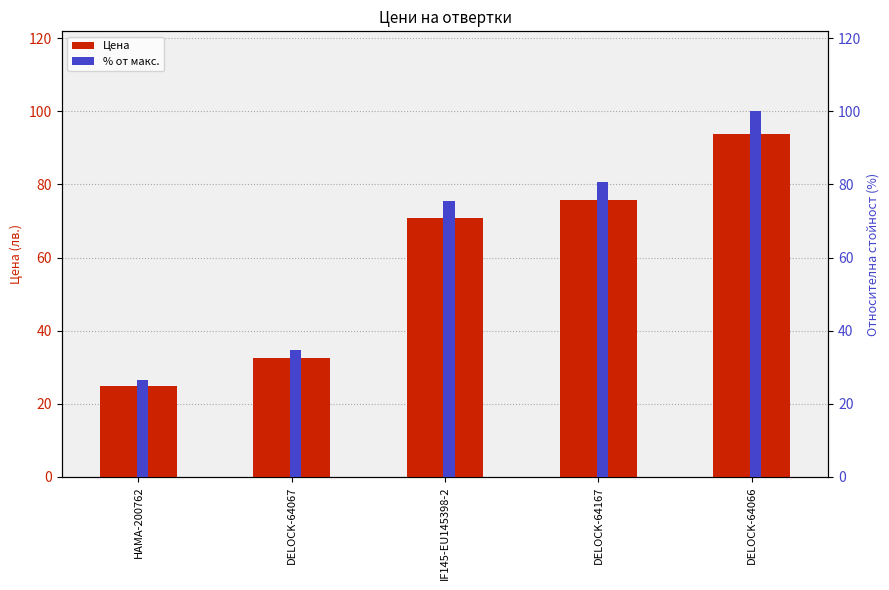

Read the % от макс. value at IF145-EU145398-2.

75.5